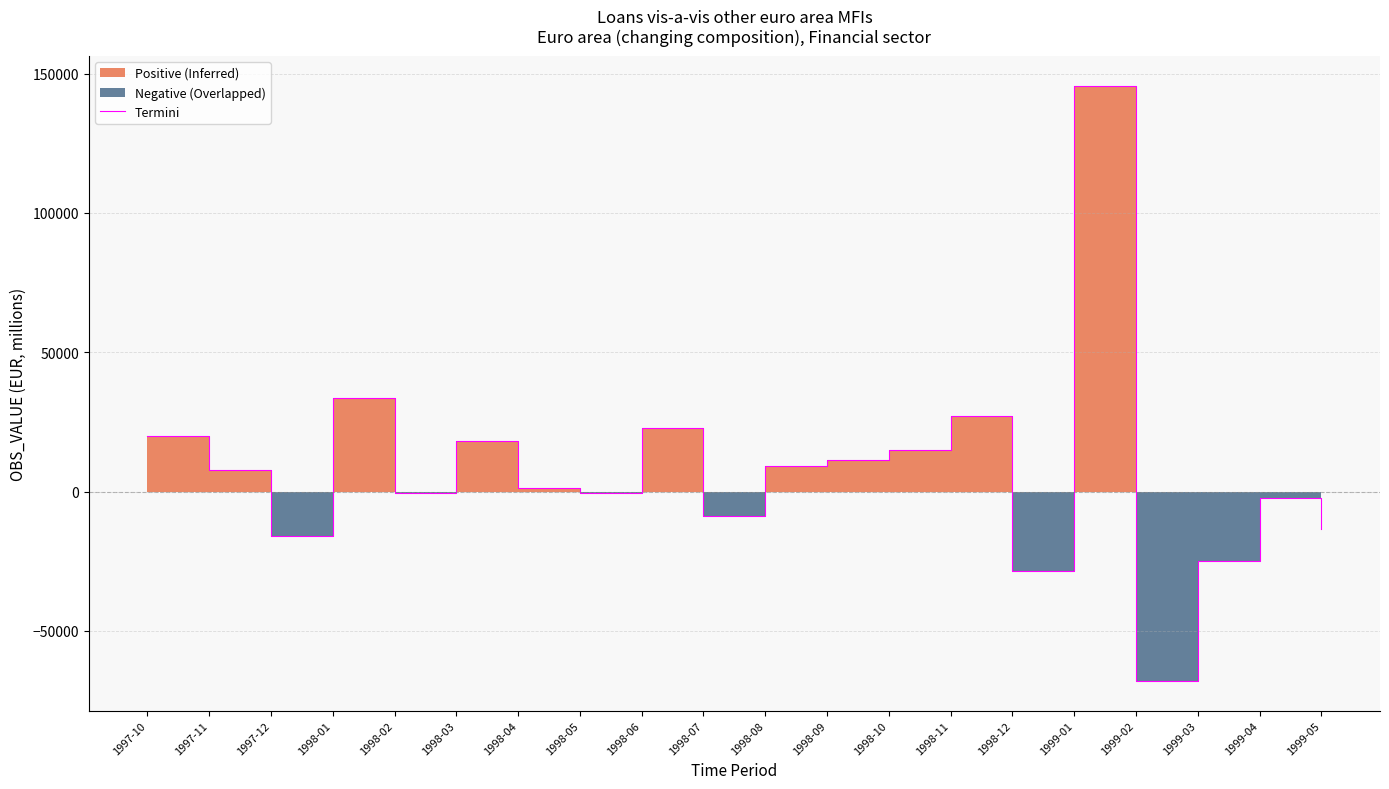

Reading right to left, transcribe all the data shown in this chart.

-13450.2	-2365.5	-24812.4	-67883.4	145717.0	-28517.4	27094.7	14986.1	11471.4	9114.5	-8821.8	22699.3	-573.7	1318.5	18226.2	-485.8	33729.7	-15841.2	7766.3	20131.4